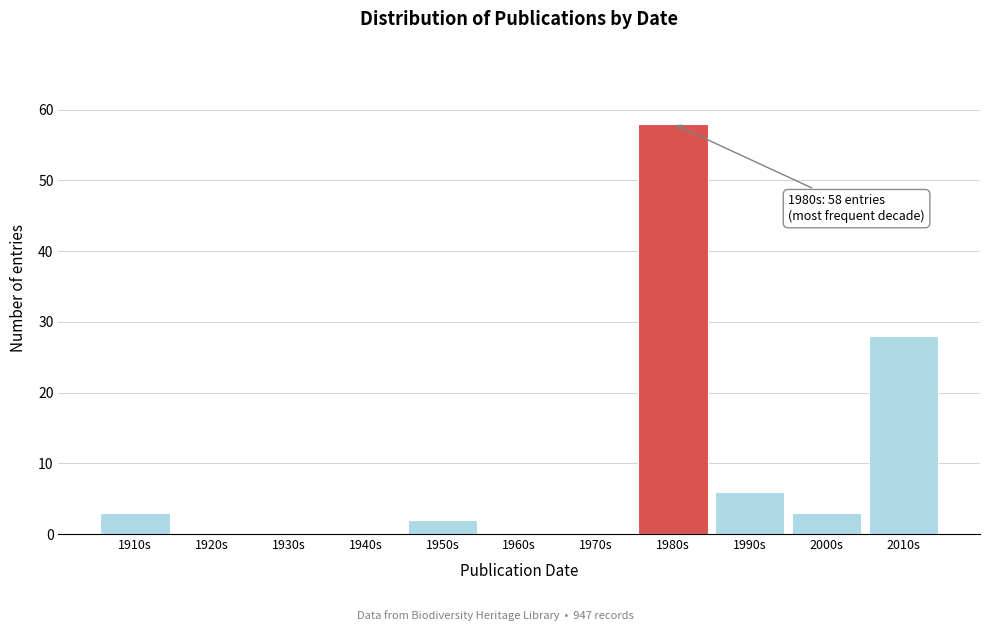

Reading left to right, what are all the values shown in this chart?

1910s=3	1920s=0	1930s=0	1940s=0	1950s=2	1960s=0	1970s=0	1980s=58	1990s=6	2000s=3	2010s=28